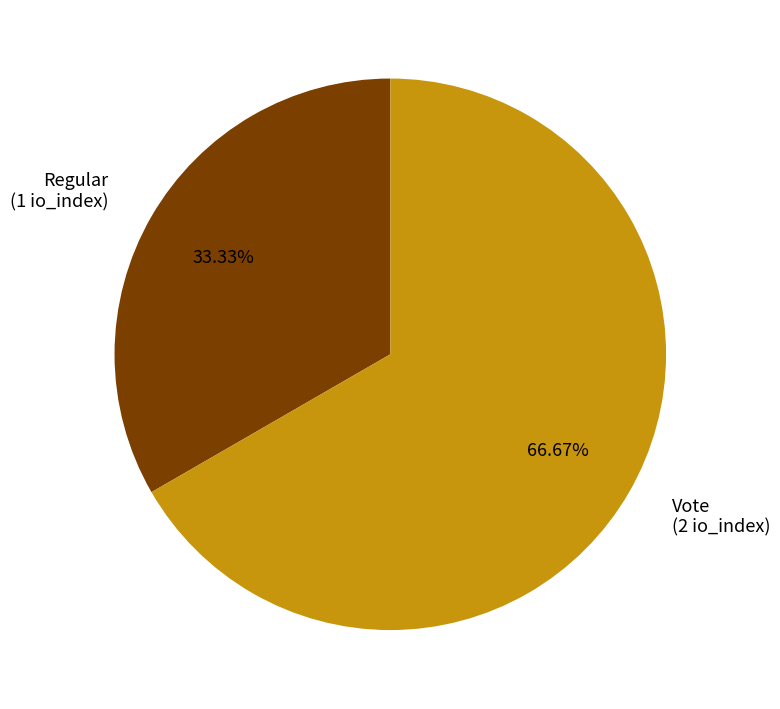

Do Vote (2 io_index) and Regular (1 io_index) together represent more than half of the pie?

Yes